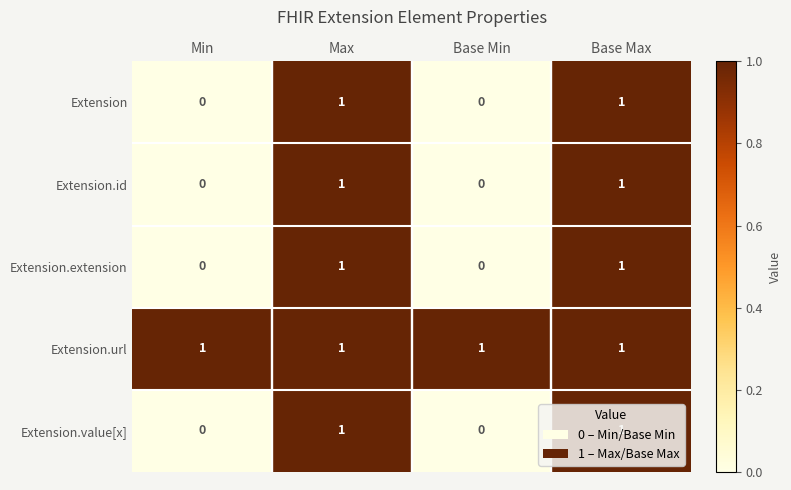

True or false: Extension.url has a value of 2 at Base Min.

False